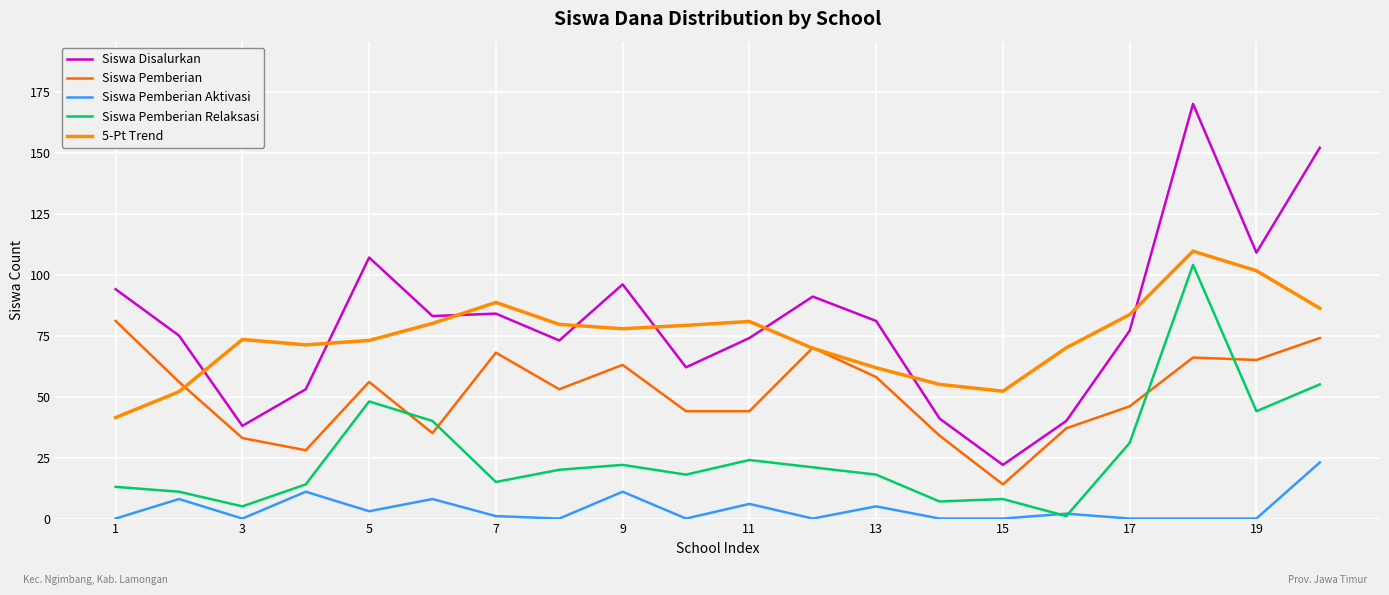

Does the chart have visible grid lines?

Yes